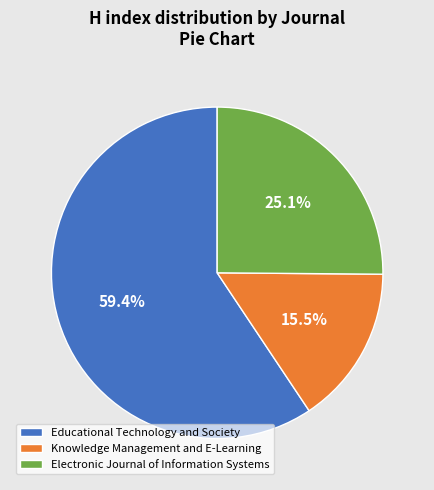

Is there any slice that represents more than half of the pie?

Yes